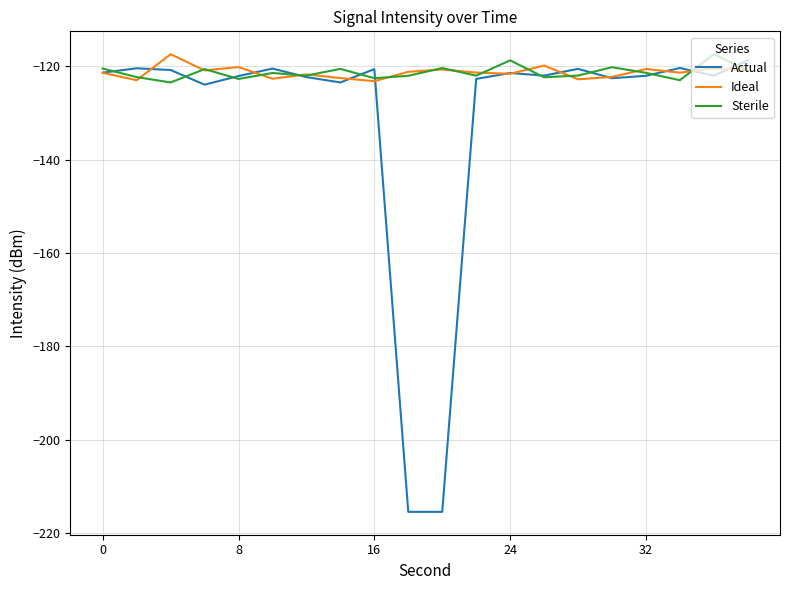

Does the chart have visible grid lines?

Yes